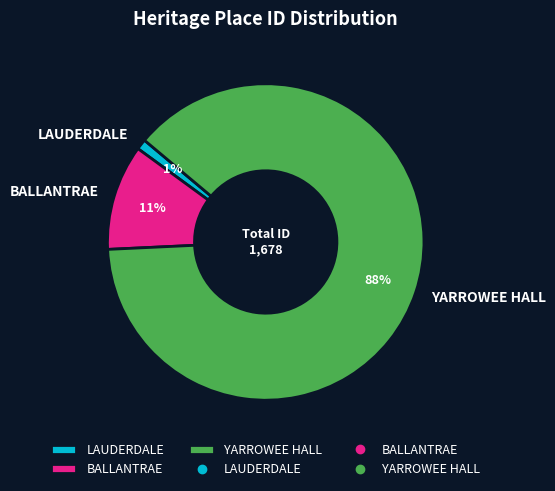

The YARROWEE HALL slice represents 75% of the pie. True or false?

False